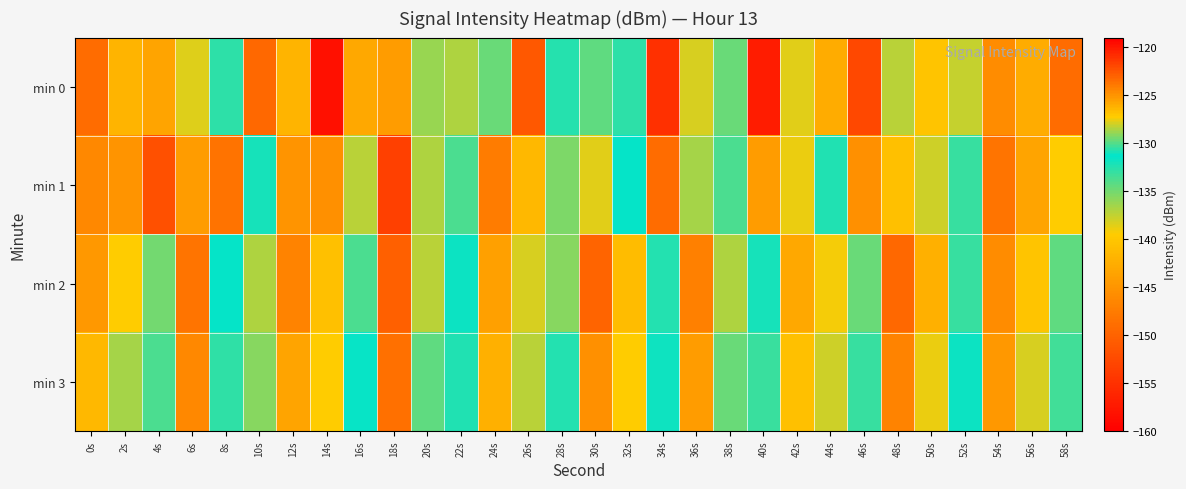

Reading left to right, extract all data points from this chart.

min 0: 0s=-123.4	2s=-126.4	4s=-125.7	6s=-138.4	8s=-130.6	10s=-123.2	12s=-126.4	14s=-119.7	16s=-143.0	18s=-125.4	20s=-136.3	22s=-128.5	24s=-129.6	26s=-122.6	28s=-132.5	30s=-129.9	32s=-130.6	34s=-121.0	36s=-127.8	38s=-129.6	40s=-157.0	42s=-127.7	44s=-126.0	46s=-152.7	48s=-128.4	50s=-126.9	52s=-137.6	54s=-124.8	56s=-125.9	58s=-123.3
min 1: 0s=-124.5	2s=-125.0	4s=-122.4	6s=-125.3	8s=-148.3	10s=-132.0	12s=-125.1	14s=-124.8	16s=-128.4	18s=-121.7	20s=-128.5	22s=-130.2	24s=-124.1	26s=-126.4	28s=-129.3	30s=-127.8	32s=-131.2	34s=-123.5	36s=-128.8	38s=-130.1	40s=-125.3	42s=-127.6	44s=-132.4	46s=-124.9	48s=-126.7	50s=-128.1	52s=-130.5	54s=-123.8	56s=-125.6	58s=-127.3
min 2: 0s=-125.1	2s=-127.3	4s=-129.5	6s=-123.7	8s=-131.2	10s=-128.6	12s=-124.4	14s=-126.8	16s=-130.1	18s=-122.9	20s=-128.3	22s=-131.7	24s=-125.5	26s=-127.9	28s=-129.2	30s=-123.1	32s=-126.6	34s=-130.8	36s=-124.2	38s=-128.5	40s=-132.1	42s=-125.8	44s=-127.4	46s=-129.7	48s=-123.3	50s=-126.1	52s=-130.4	54s=-124.7	56s=-127.0	58s=-129.8
min 3: 0s=-126.4	2s=-128.7	4s=-130.2	6s=-124.5	8s=-132.8	10s=-129.1	12s=-125.7	14s=-127.2	16s=-131.5	18s=-123.6	20s=-129.8	22s=-132.3	24s=-126.1	26s=-128.4	28s=-130.7	30s=-124.9	32s=-127.3	34s=-131.1	36s=-125.4	38s=-129.6	40s=-133.2	42s=-126.8	44s=-128.1	46s=-130.5	48s=-124.3	50s=-127.6	52s=-131.8	54s=-125.2	56s=-127.9	58s=-130.3